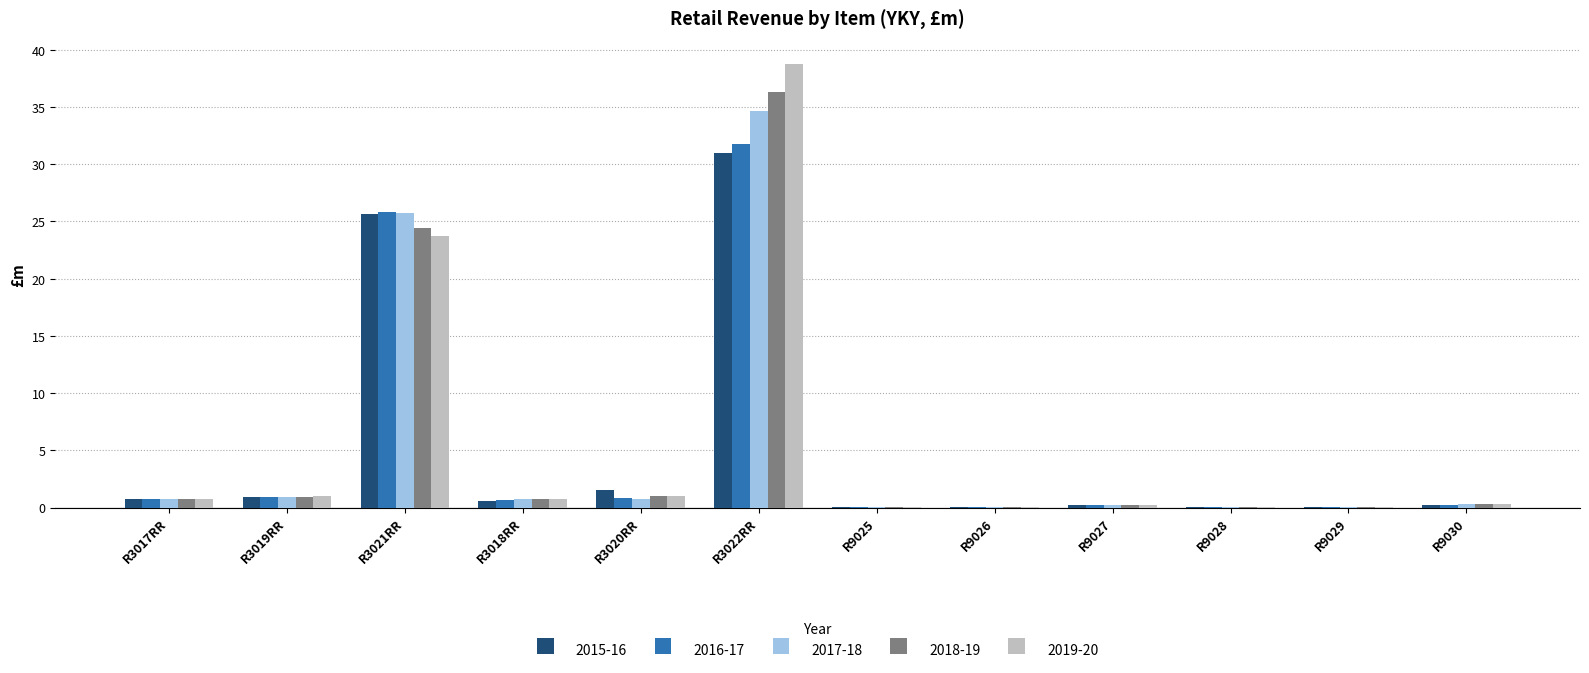

At which label does 2019-20 reach its peak?

R3022RR